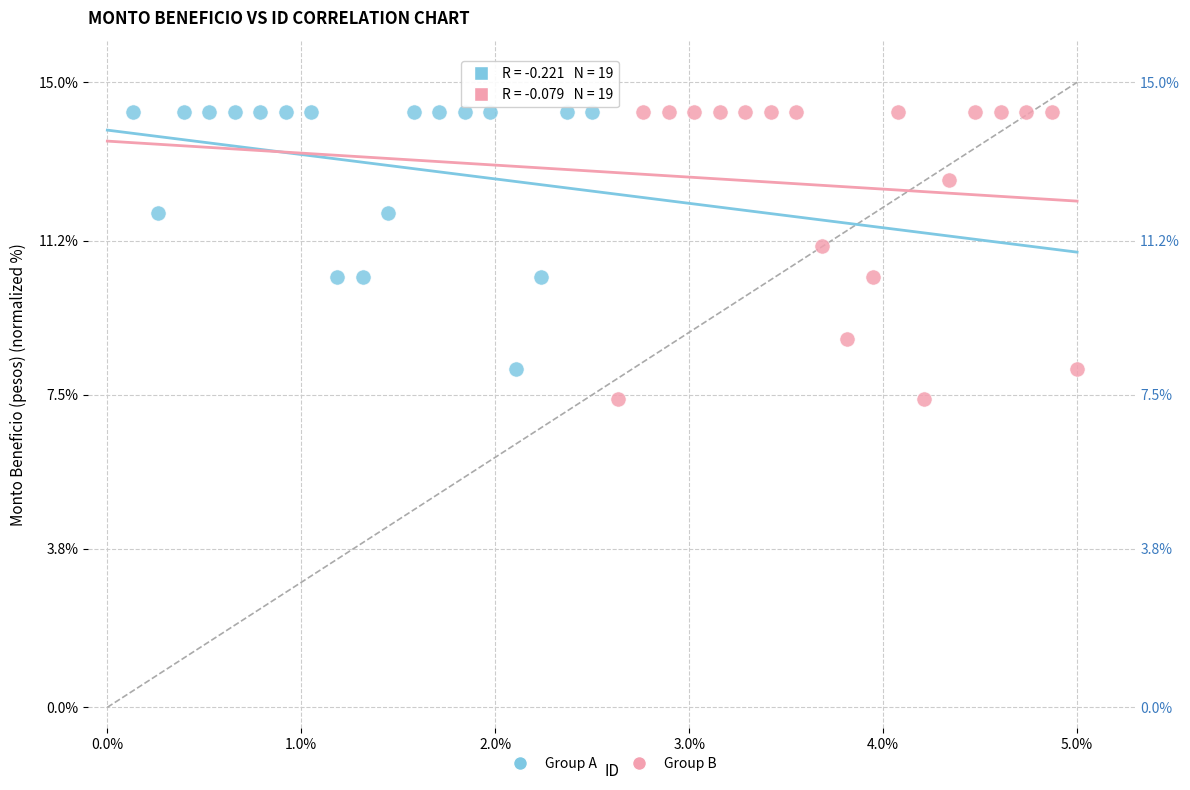

Which series reaches the minimum Y coordinate?

Group B